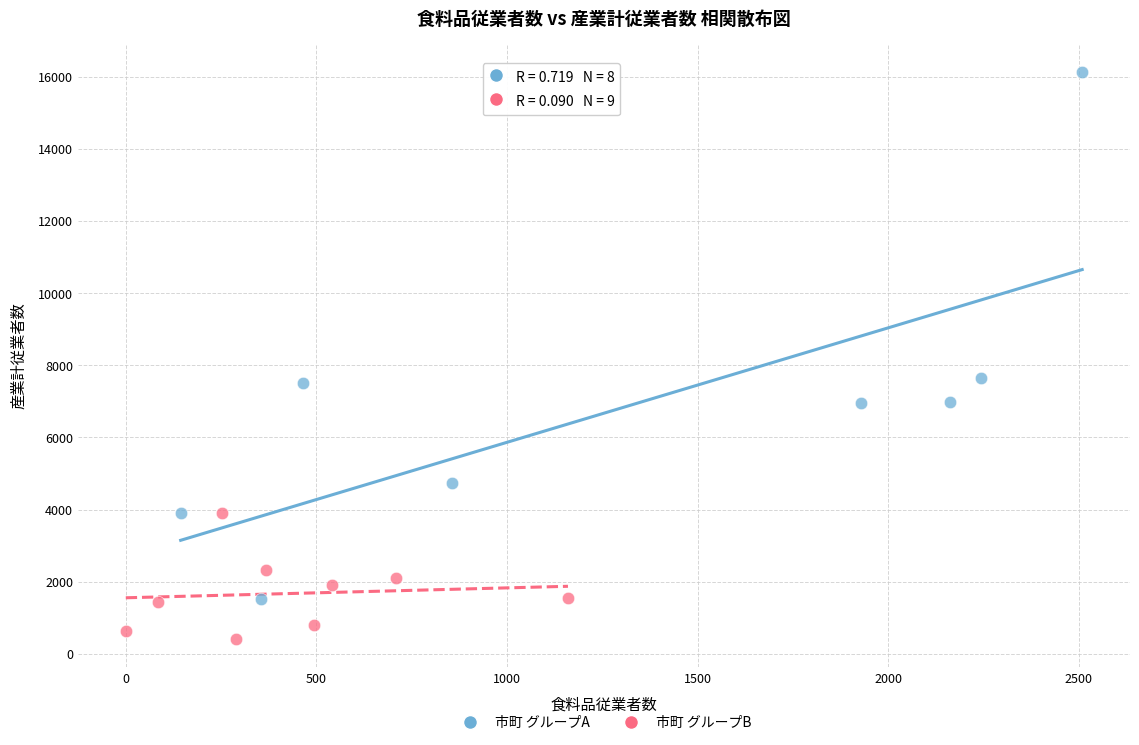

Which series reaches the maximum Y coordinate?

市町 グループA